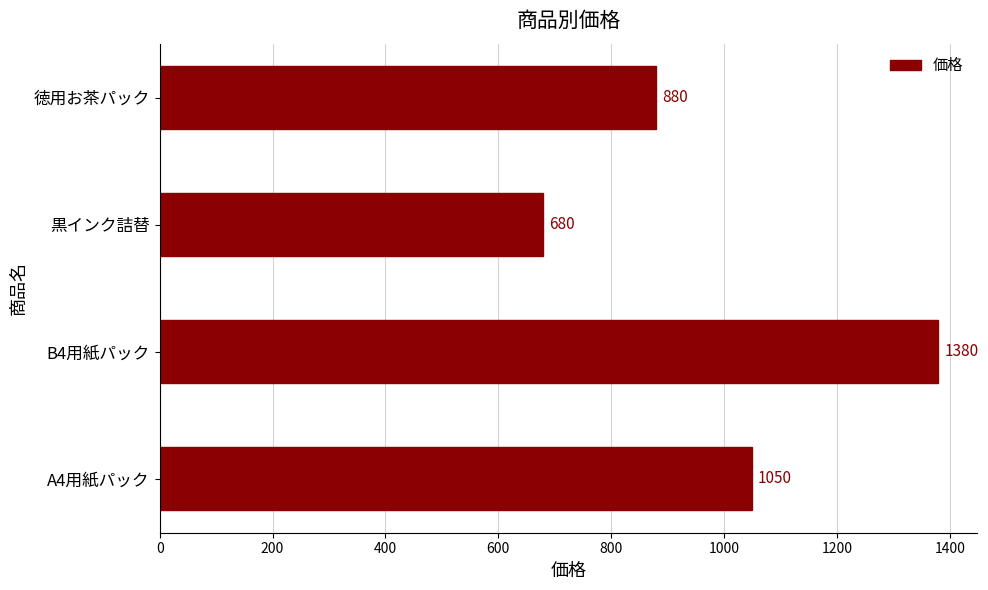

Reading bottom to top, extract all data points from this chart.

A4用紙パック=1050	B4用紙パック=1380	黒インク詰替=680	徳用お茶パック=880